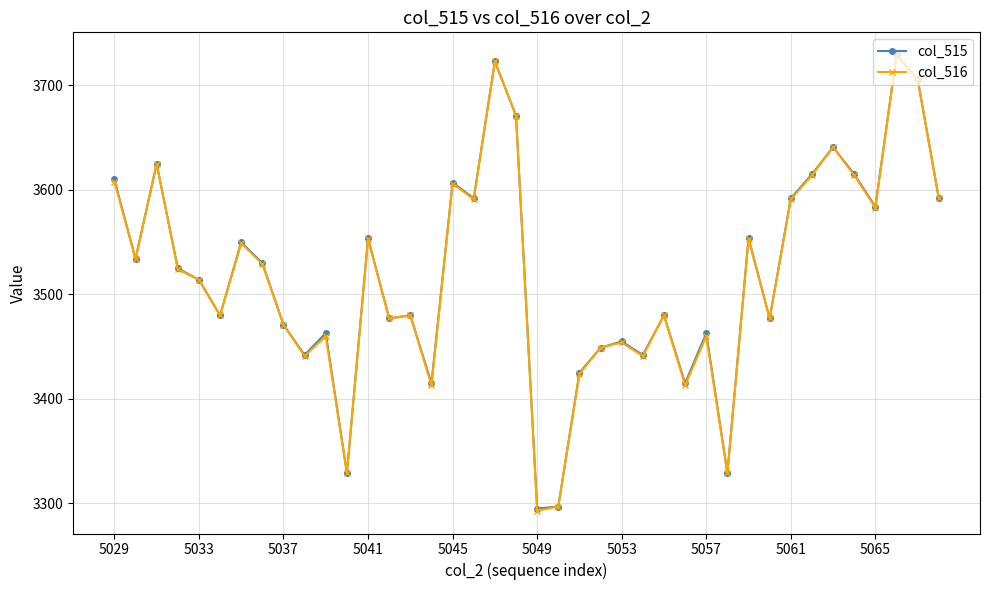

How many lines are shown in the chart?

2